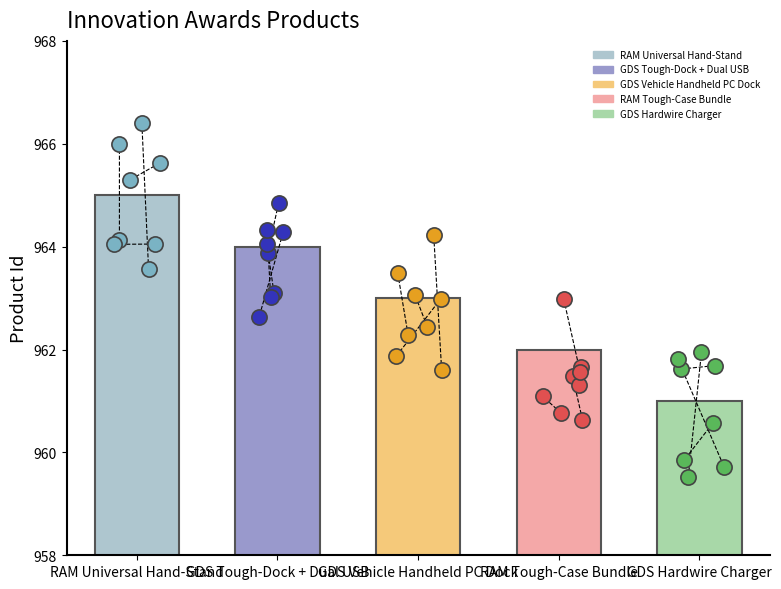

What is the ratio of the value at 963 to the value at 961?

1.0